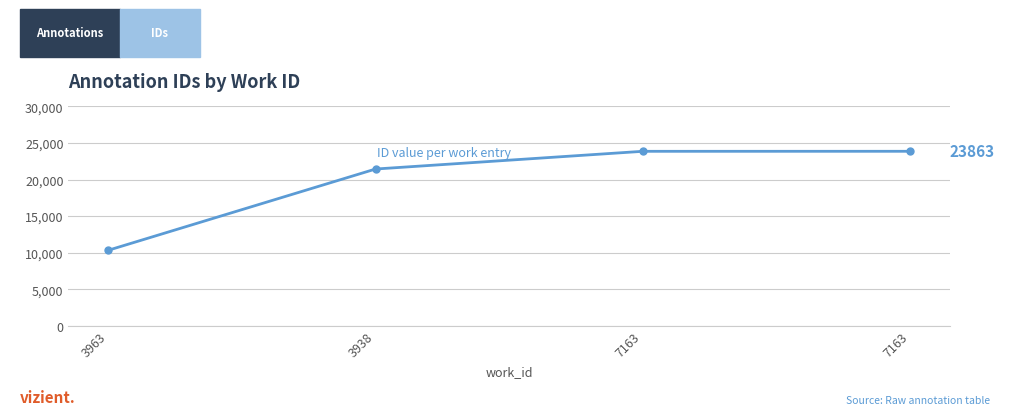

The value at 7163 is 8743. True or false?

False